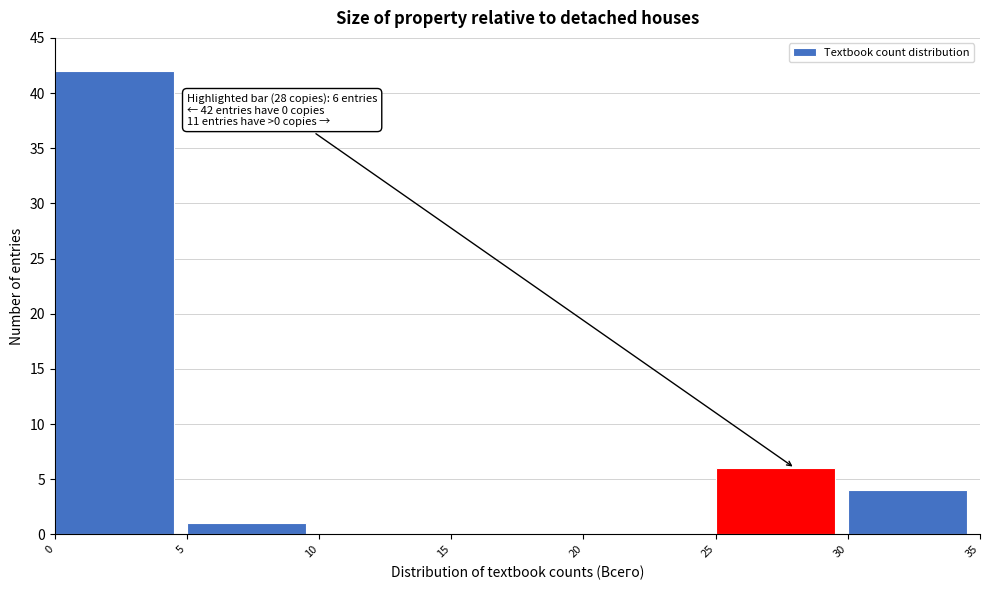

Which range on the x-axis has the tallest bar?

0 to 5